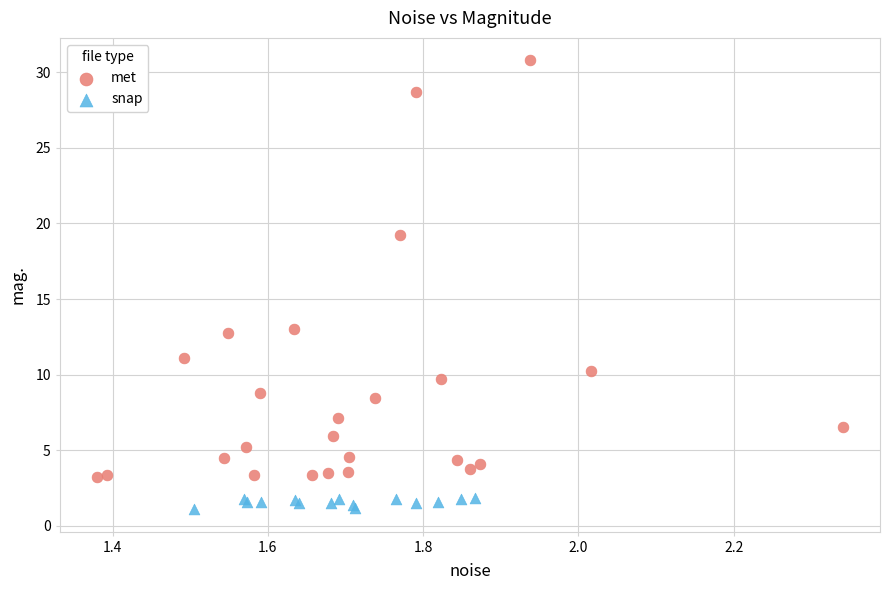

Which series has the largest Y range (max minus min)?

met